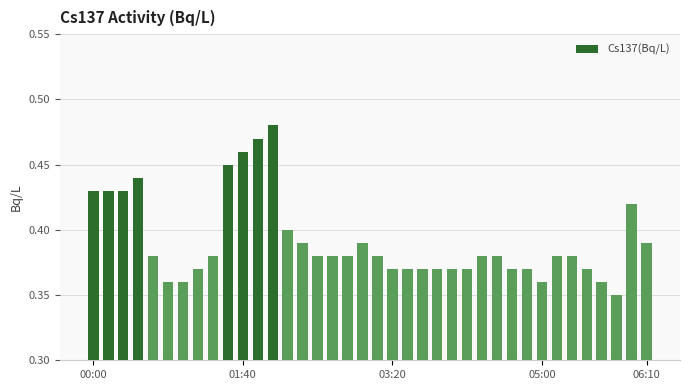

How many values are between 0 and 1?

38